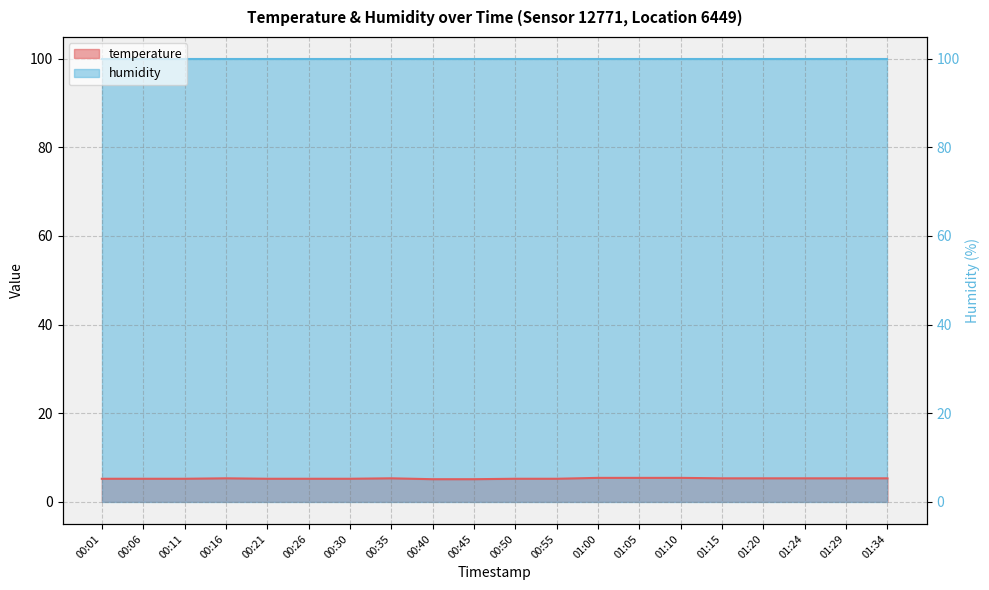

List the labels in order of value, smallest first.

00:40, 00:45, 00:01, 00:06, 00:11, 00:21, 00:26, 00:30, 00:50, 00:55, 00:16, 00:35, 01:15, 01:20, 01:24, 01:29, 01:34, 01:00, 01:05, 01:10